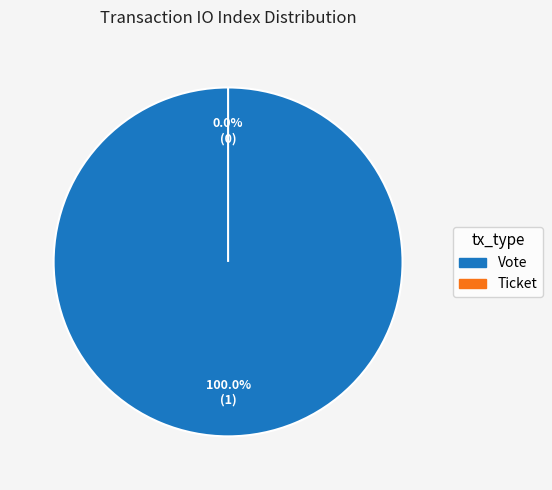

Which category has the biggest portion of the pie?

Vote